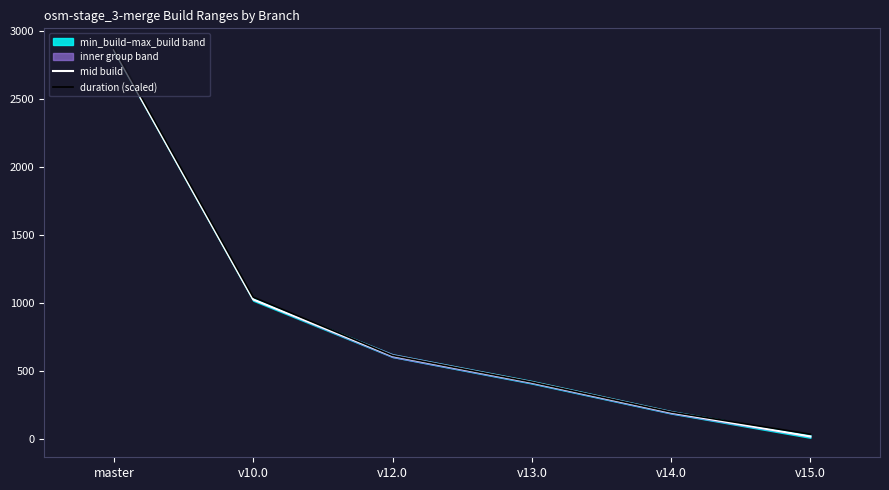

Rank the series by their average value, from highest to lowest.

duration (scaled), mid build